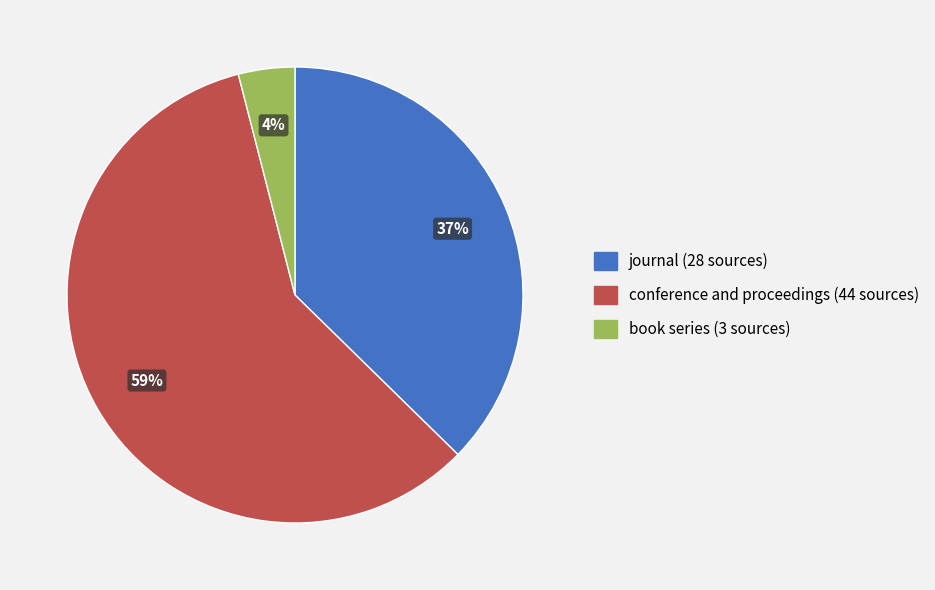

To the nearest percent, what percentage of the pie is book series?

4%